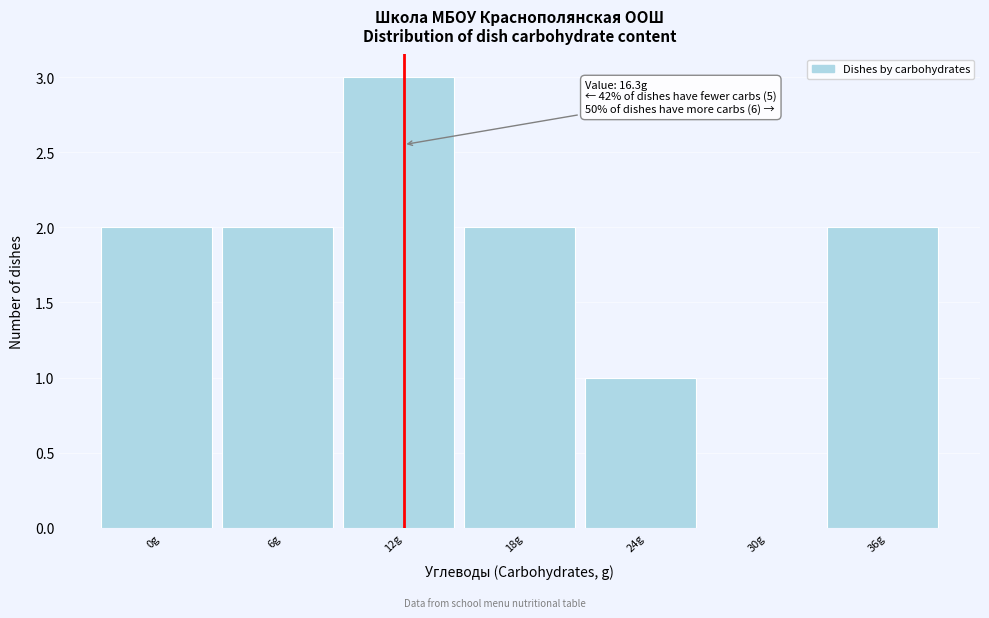

Reading left to right, what are all the values shown in this chart?

0g=2	6g=2	12g=3	18g=2	24g=1	30g=0	36g=2